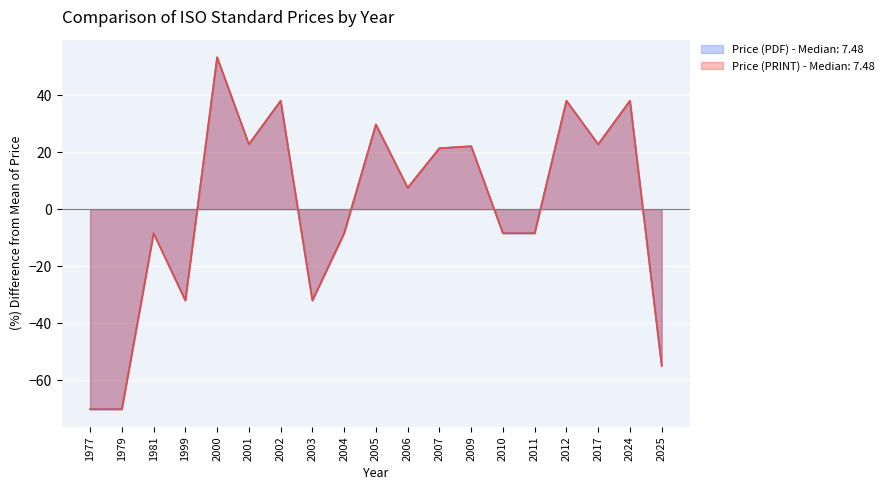

At how many categories does at least one series exceed 45?

1